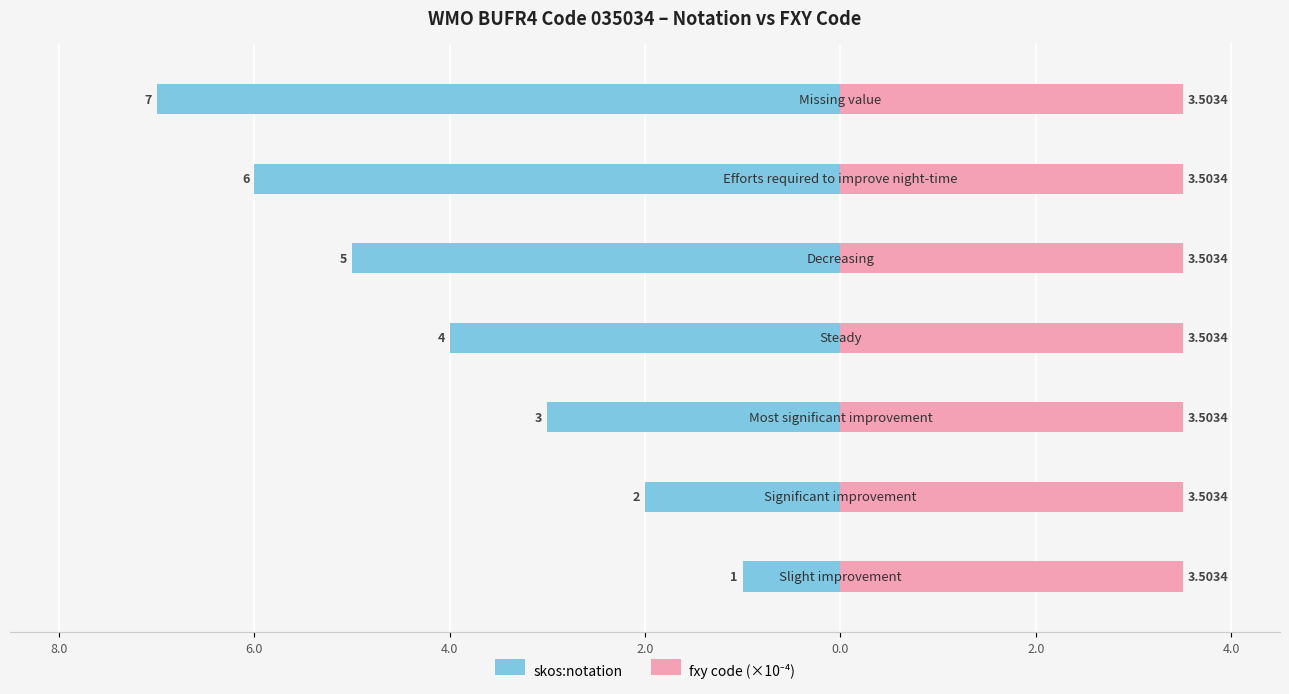

How many bars are there in each group?

2